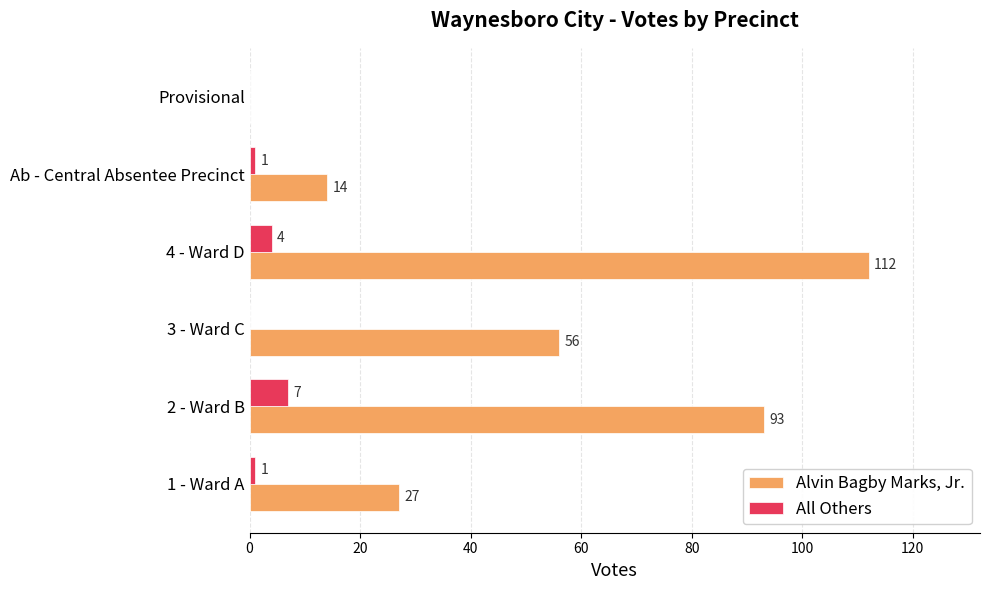

What is the sum of all Alvin Bagby Marks, Jr. values?

302